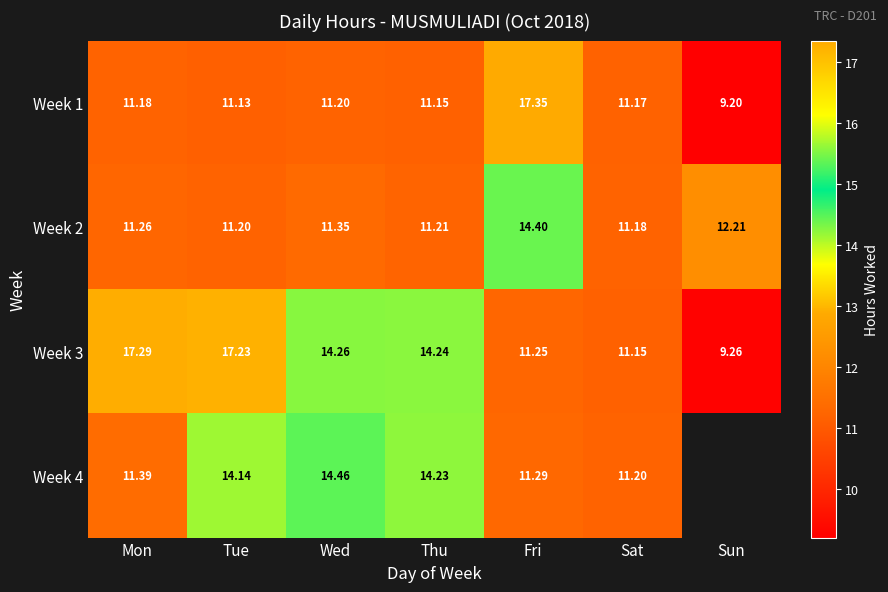

True or false: Week 3 has a value of 11.2 at Sat.

True